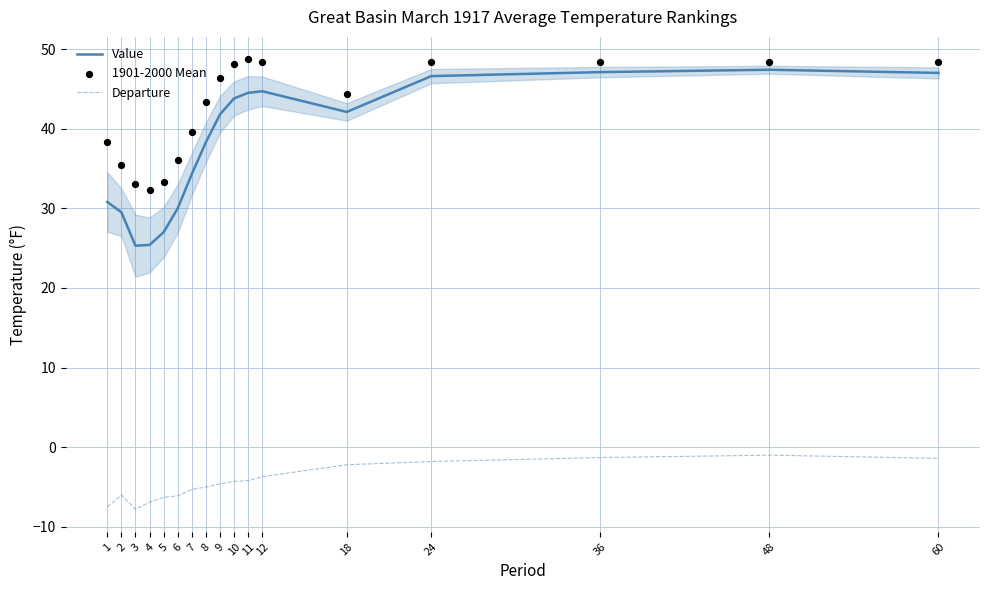

Which series reaches the minimum Y coordinate?

Departure